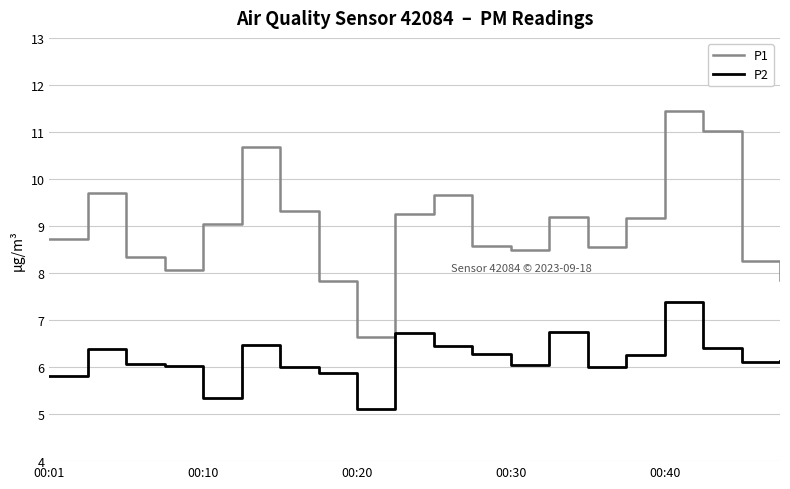

Which series has the largest total across all categories?

P1